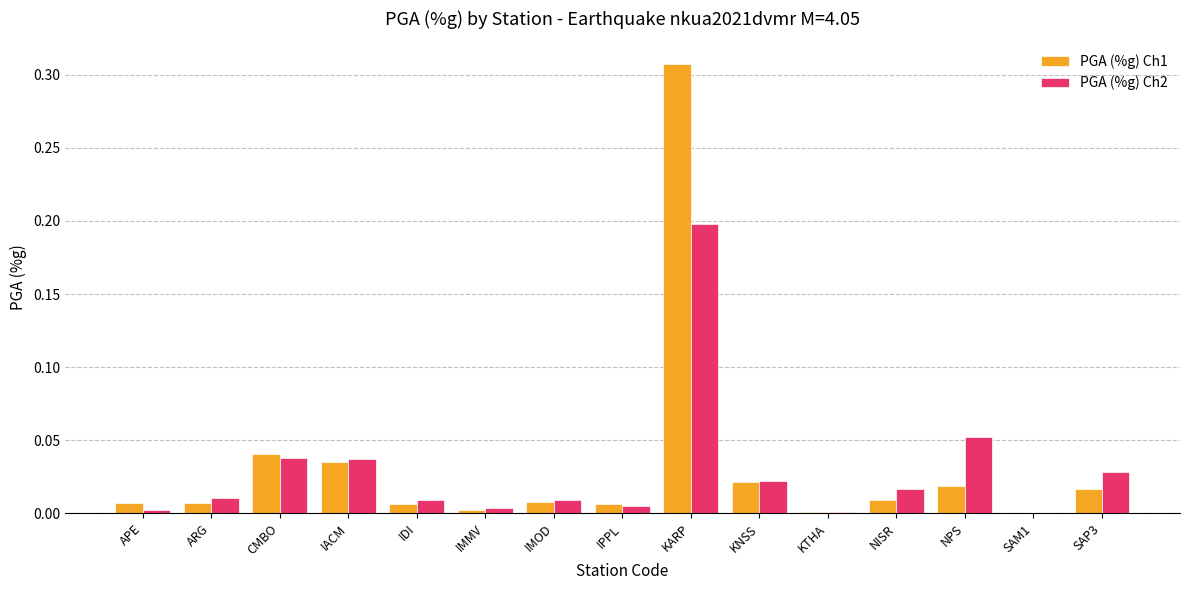

Which series has the largest total across all categories?

PGA (%g) Ch1